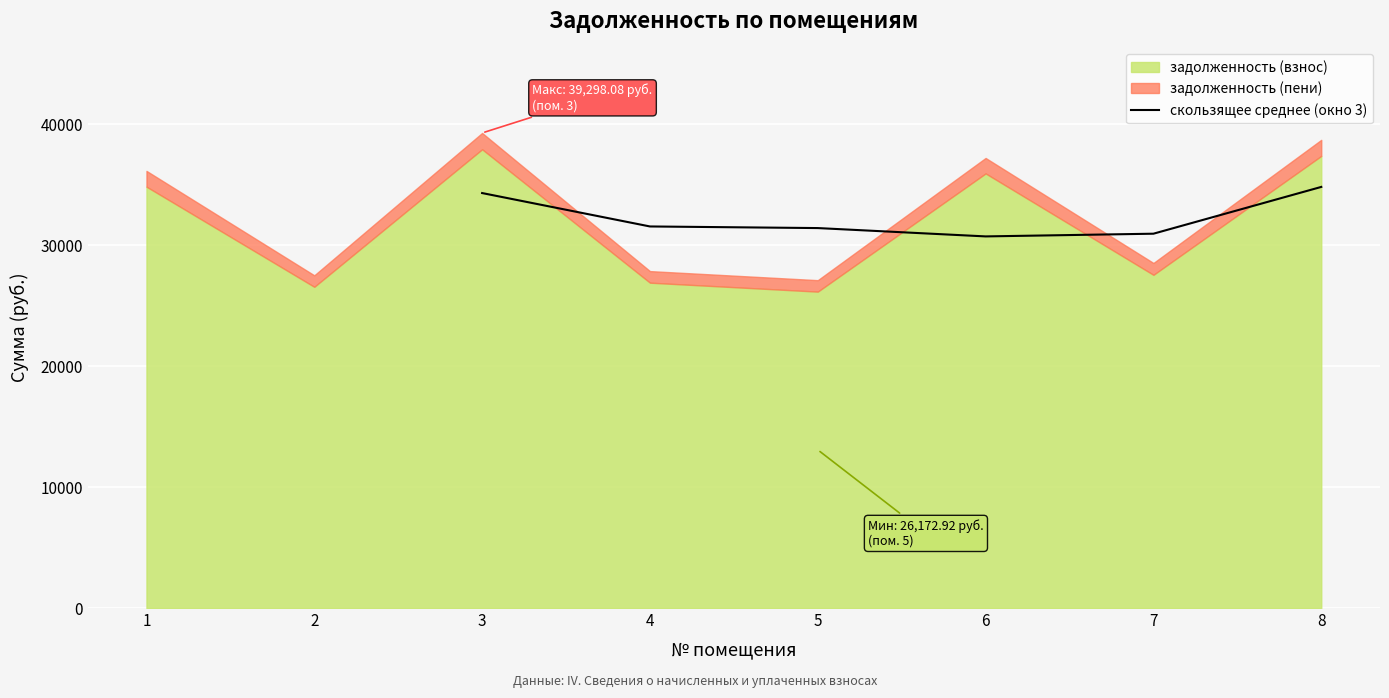

Reading right to left, transcribe all the data shown in this chart.

34834.0	30964.7	30740.6	31430.0	31563.6	34326.8